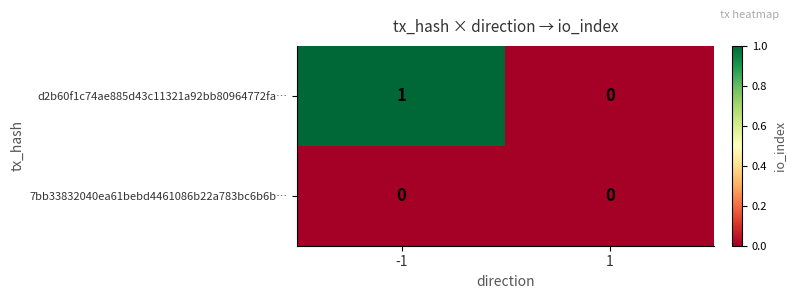

Which series has the largest total across all categories?

d2b60f1c74ae885d43c11321a92bb80964772fa…